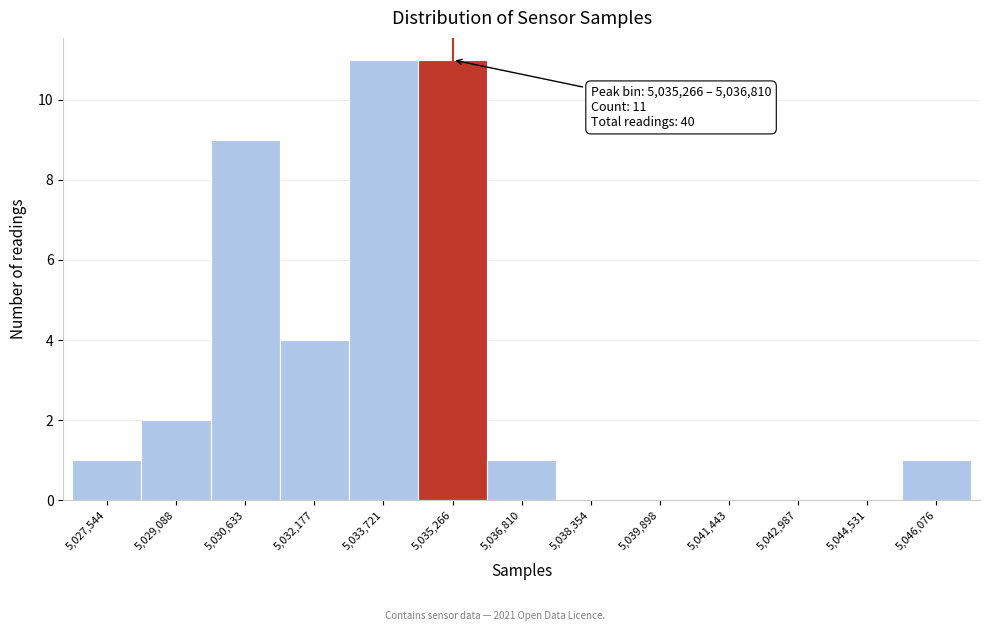

Reading left to right, transcribe all the data shown in this chart.

5,027,544=1	5,029,088=2	5,030,633=9	5,032,177=4	5,033,721=11	5,035,266=11	5,036,810=1	5,038,354=0	5,039,898=0	5,041,443=0	5,042,987=0	5,044,531=0	5,046,076=1